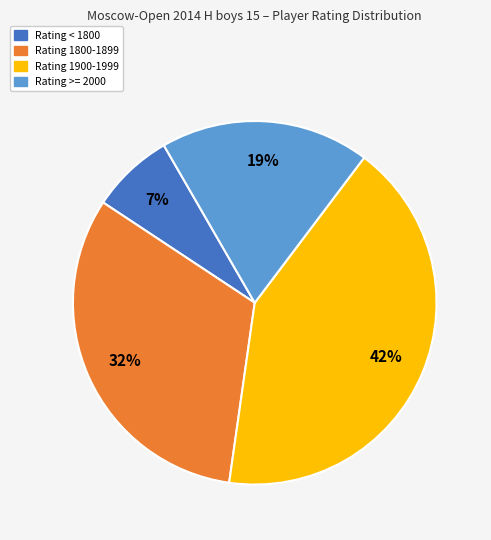

Do Rating >= 2000 and Rating < 1800 together represent more than half of the pie?

No